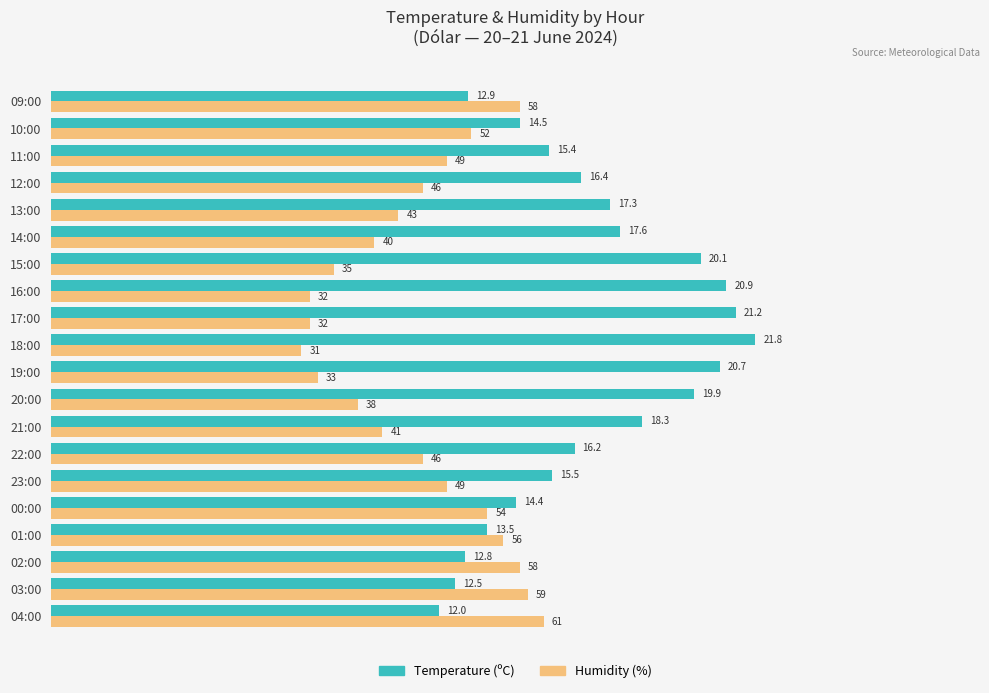

Rank the series at 13:00 from lowest to highest value.

Humidity (%), Temperature (ºC)